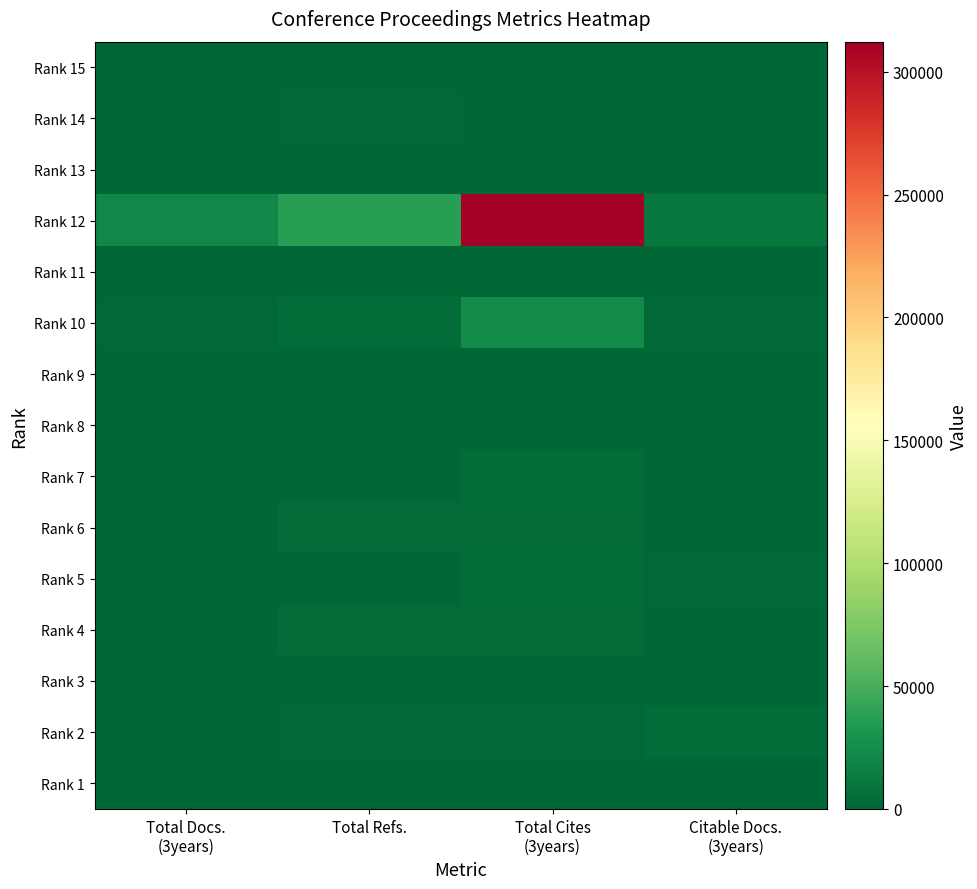

Reading left to right, list all the values displayed in this chart.

Rank 15: Total Docs.
(3years)=0	Total Refs.=242	Total Cites
(3years)=0	Citable Docs.
(3years)=78
Rank 14: Total Docs.
(3years)=0	Total Refs.=1834	Total Cites
(3years)=0	Citable Docs.
(3years)=144
Rank 13: Total Docs.
(3years)=59	Total Refs.=49	Total Cites
(3years)=828	Citable Docs.
(3years)=20
Rank 12: Total Docs.
(3years)=21636	Total Refs.=37243	Total Cites
(3years)=312258	Citable Docs.
(3years)=10548
Rank 11: Total Docs.
(3years)=0	Total Refs.=122	Total Cites
(3years)=0	Citable Docs.
(3years)=77
Rank 10: Total Docs.
(3years)=1458	Total Refs.=4784	Total Cites
(3years)=23565	Citable Docs.
(3years)=2348
Rank 9: Total Docs.
(3years)=85	Total Refs.=288	Total Cites
(3years)=658	Citable Docs.
(3years)=113
Rank 8: Total Docs.
(3years)=46	Total Refs.=110	Total Cites
(3years)=746	Citable Docs.
(3years)=75
Rank 7: Total Docs.
(3years)=233	Total Refs.=654	Total Cites
(3years)=4165	Citable Docs.
(3years)=558
Rank 6: Total Docs.
(3years)=312	Total Refs.=3606	Total Cites
(3years)=3606	Citable Docs.
(3years)=728
Rank 5: Total Docs.
(3years)=370	Total Refs.=1069	Total Cites
(3years)=4875	Citable Docs.
(3years)=1716
Rank 4: Total Docs.
(3years)=679	Total Refs.=2915	Total Cites
(3years)=2915	Citable Docs.
(3years)=673
Rank 3: Total Docs.
(3years)=247	Total Refs.=0	Total Cites
(3years)=522	Citable Docs.
(3years)=242
Rank 2: Total Docs.
(3years)=685	Total Refs.=1400	Total Cites
(3years)=1400	Citable Docs.
(3years)=3851
Rank 1: Total Docs.
(3years)=0	Total Refs.=6	Total Cites
(3years)=0	Citable Docs.
(3years)=0